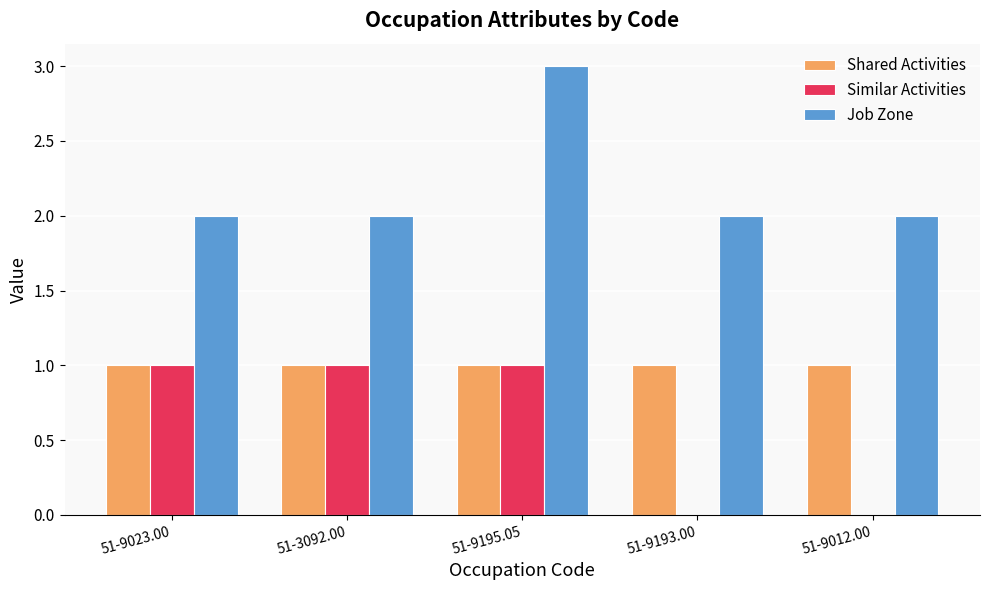

What is the maximum value shown in the chart?

3